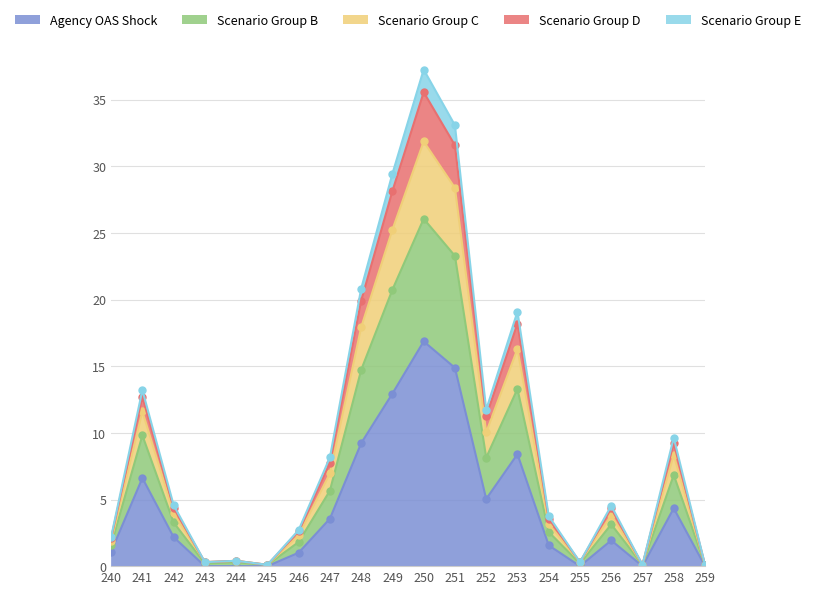

How many lines are shown in the chart?

5